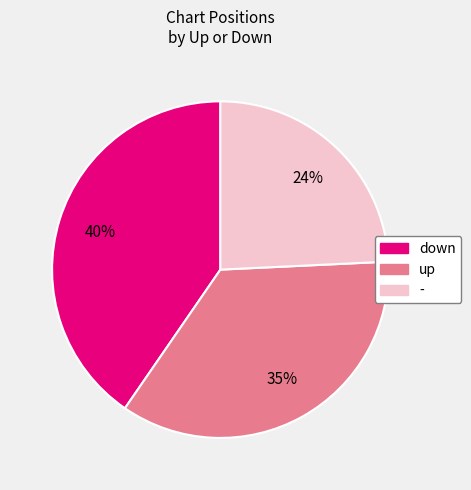

What is the smallest slice in the pie chart?

-